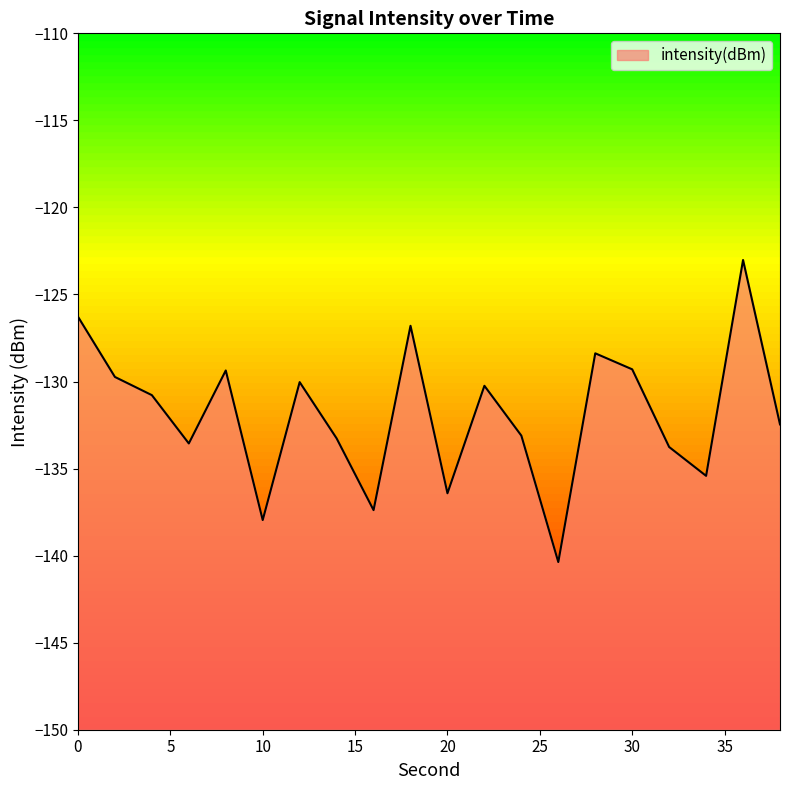

Does the chart display data point markers on the line(s)?

No